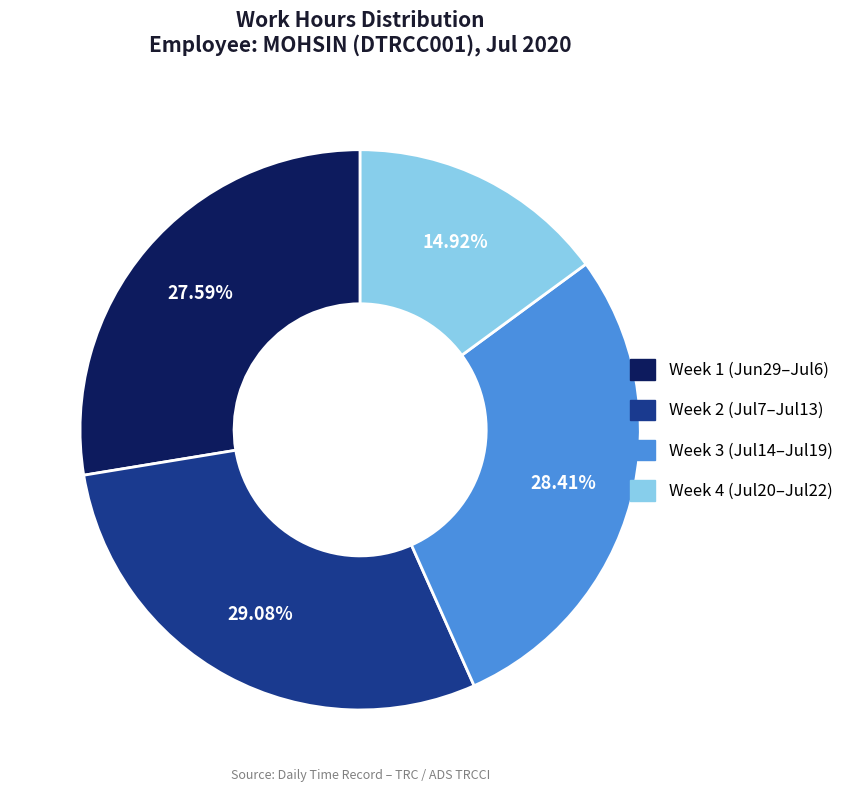

Does any single category account for the majority?

No